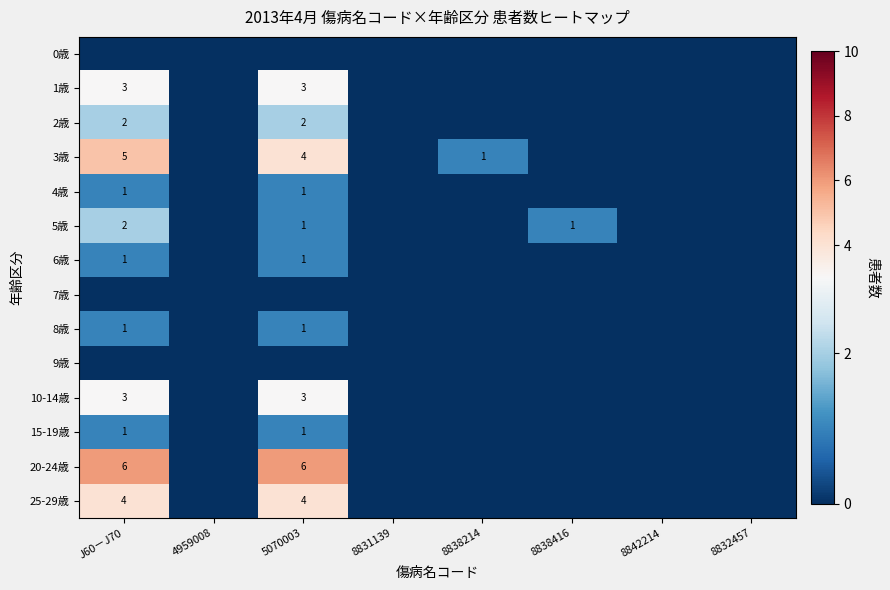

Is it true that 2歳 equals 2 at 5070003?

True